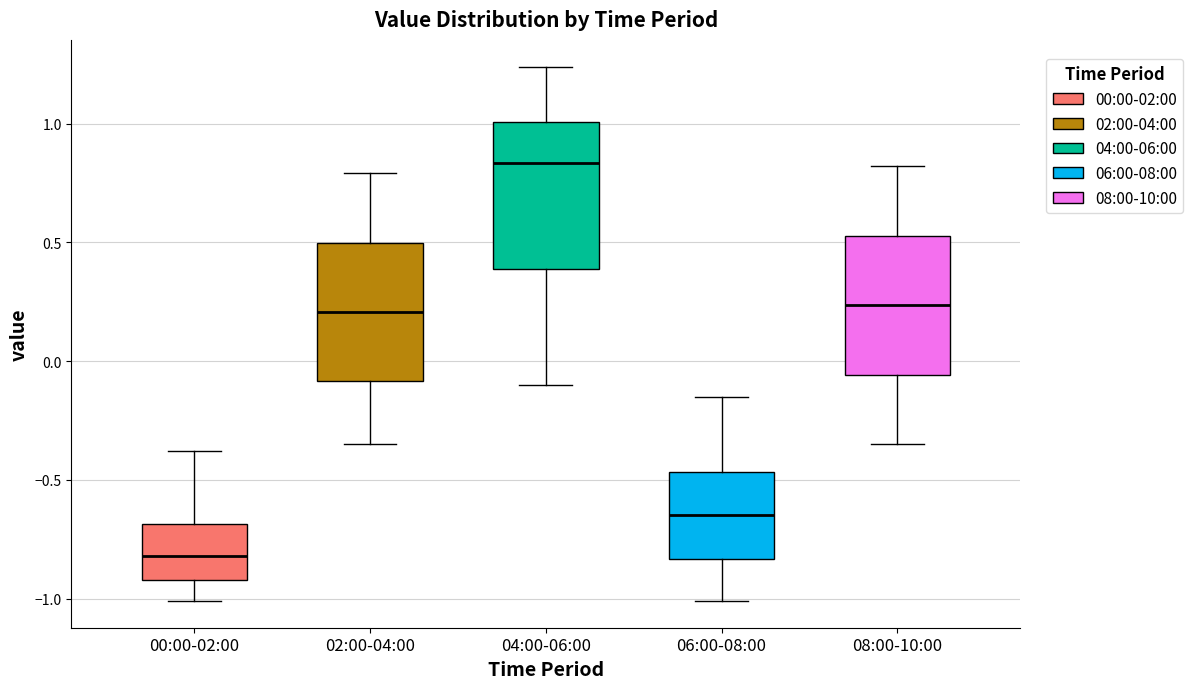

Reading left to right, read every box against the y-axis: the position of its median line, the range the box covers, and the ends of its whiskers. The values are not printed on the chart, so give them approximately, as read against the axis.

00:00-02:00: median -0.80, box -0.90 to -0.70, whiskers -1.00 to -0.40
02:00-04:00: median 0.20, box -0.10 to 0.50, whiskers -0.35 to 0.80
04:00-06:00: median 0.85, box 0.40 to 1.00, whiskers -0.10 to 1.25
06:00-08:00: median -0.65, box -0.85 to -0.45, whiskers -1.00 to -0.15
08:00-10:00: median 0.25, box -0.05 to 0.55, whiskers -0.35 to 0.80